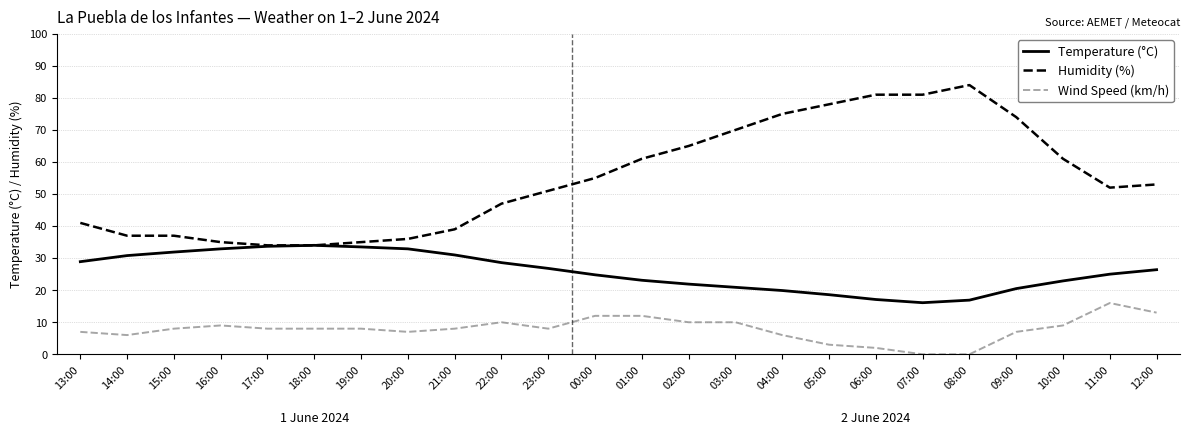

The value of Humidity (%) at 05:00 is 46.3. True or false?

False